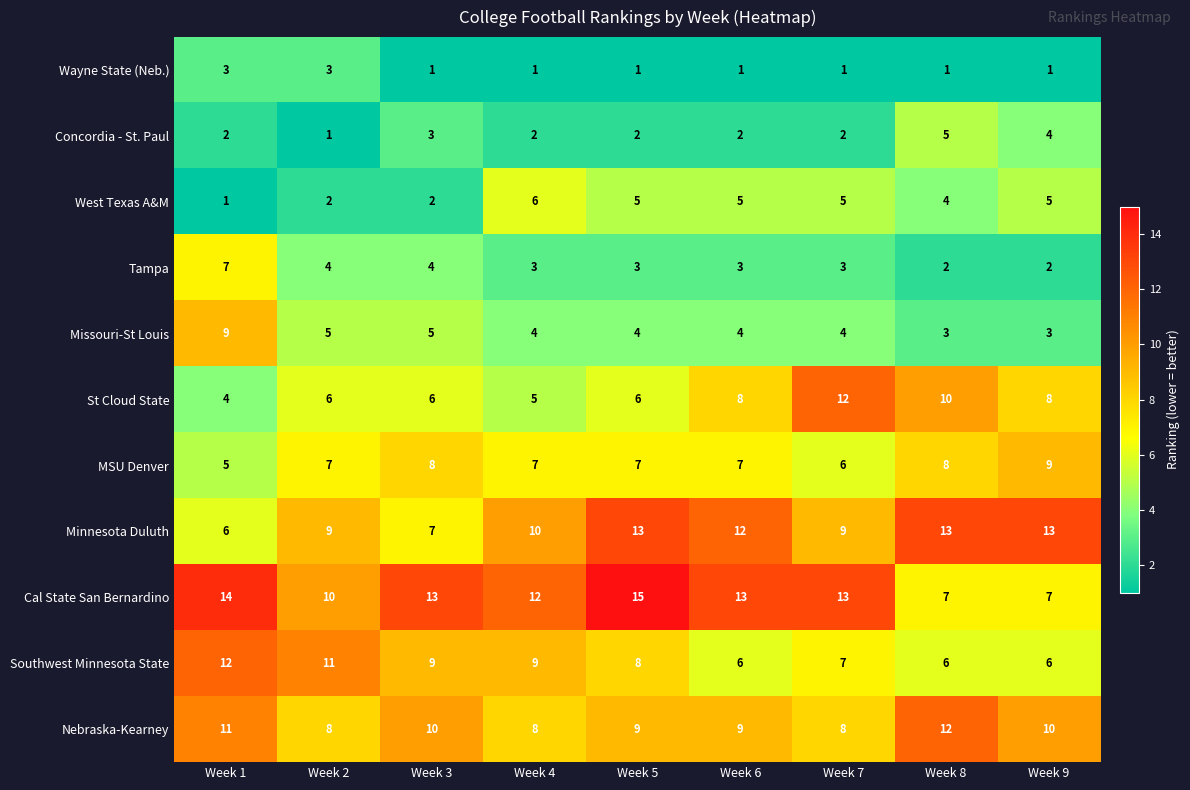

Is it true that West Texas A&M equals 5 at Week 9?

True